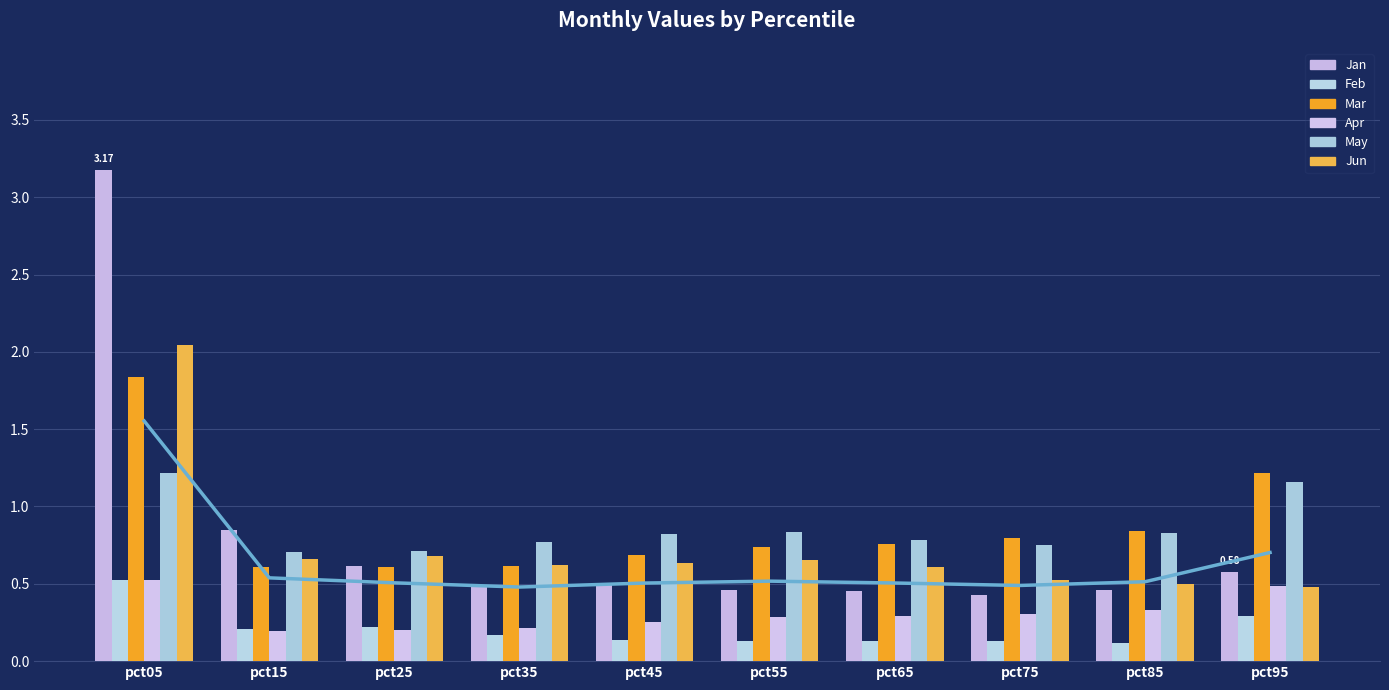

Which category has the highest value across all series?

pct05